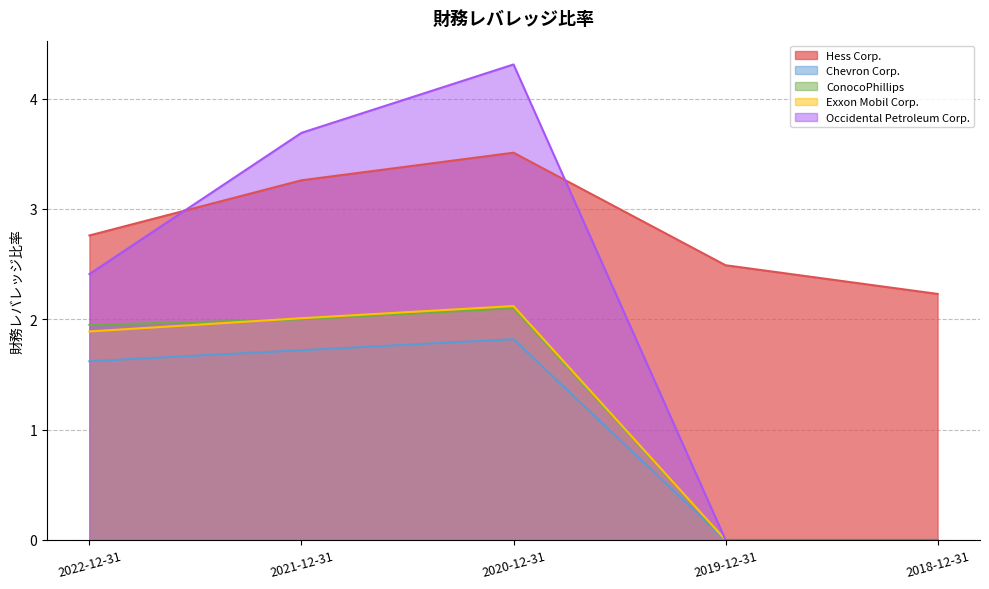

Which series has the largest range (max minus min)?

Occidental Petroleum Corp.